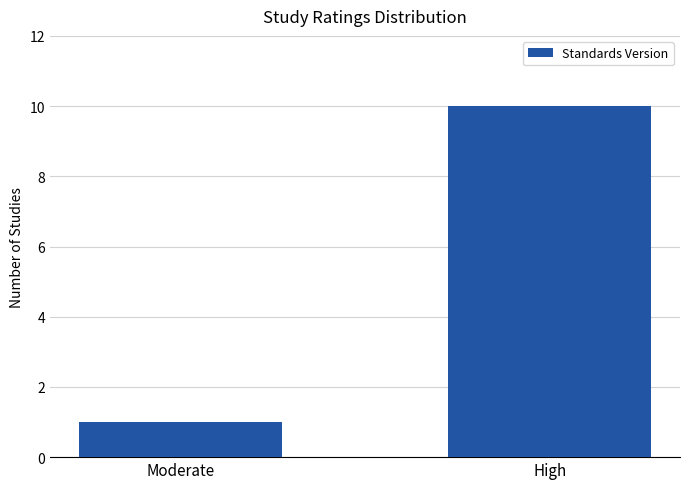

The chart shows a value of 1 at Moderate. True or false?

True